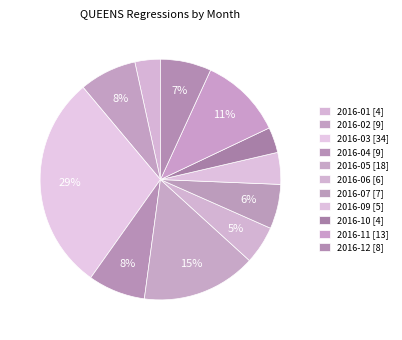

To the nearest percent, what is the difference between the 2016-11 and 2016-09 slice percentages?

7%